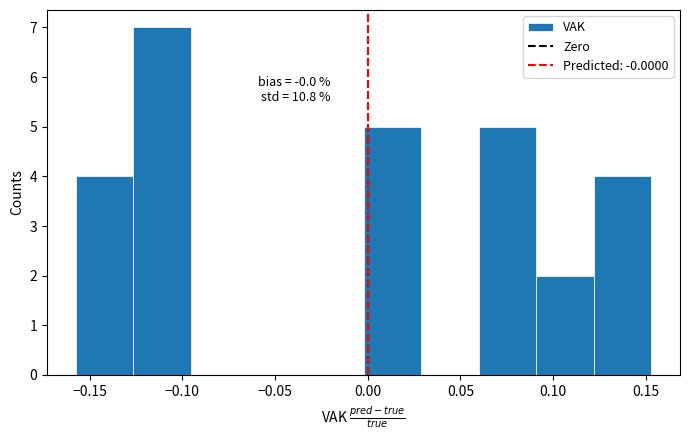

Over which range of the x-axis is the bar tallest?

-0.125 to -0.095